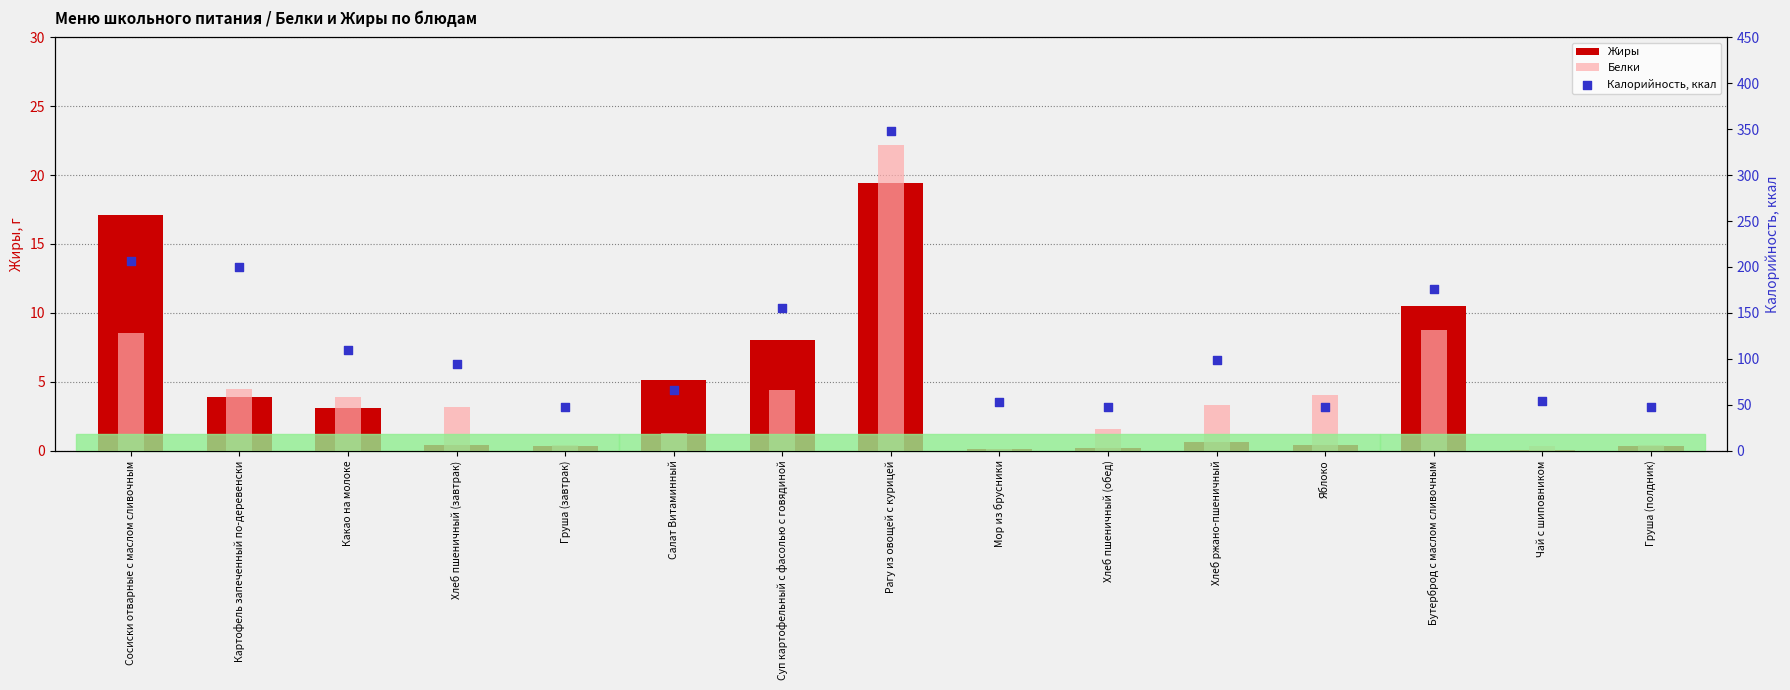

Is the value of Жиры at Яблоко greater than the value of Белки at Бутерброд с маслом сливочным?

No